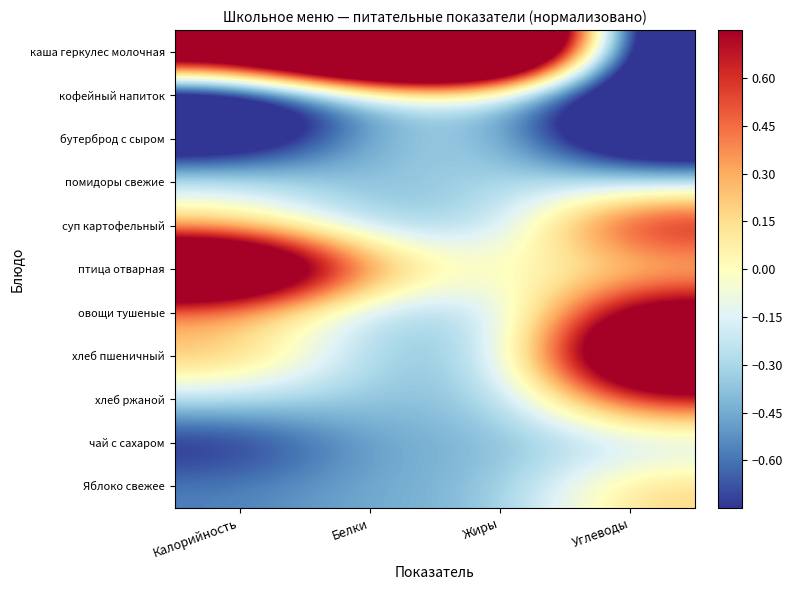

Which series has the largest range (max minus min)?

каша геркулес молочная